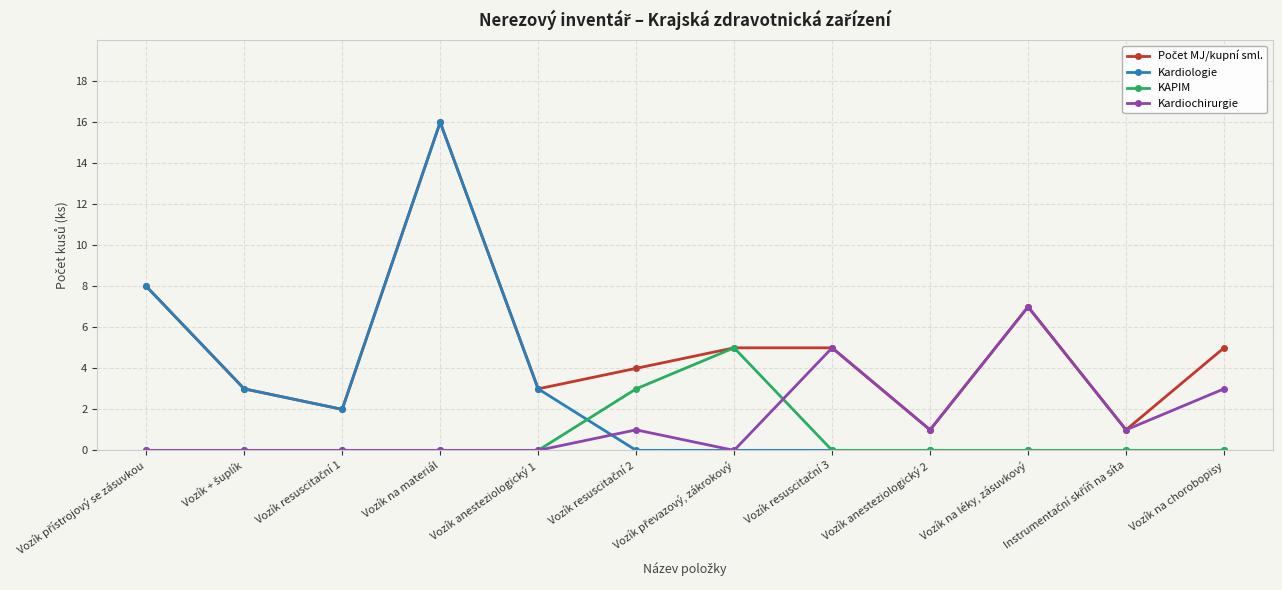

True or false: KAPIM has a value of -3 at Vozík na materiál.

False